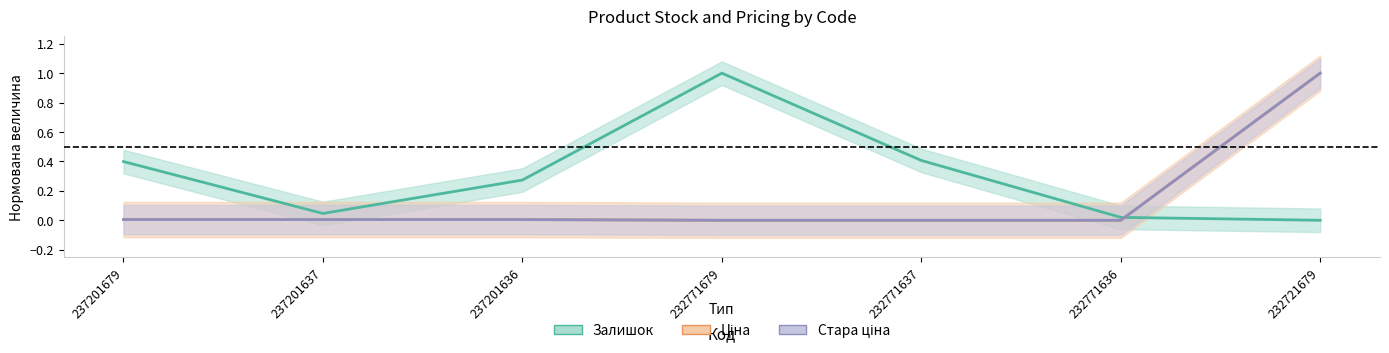

How many times do Ціна and Залишок cross each other?

1